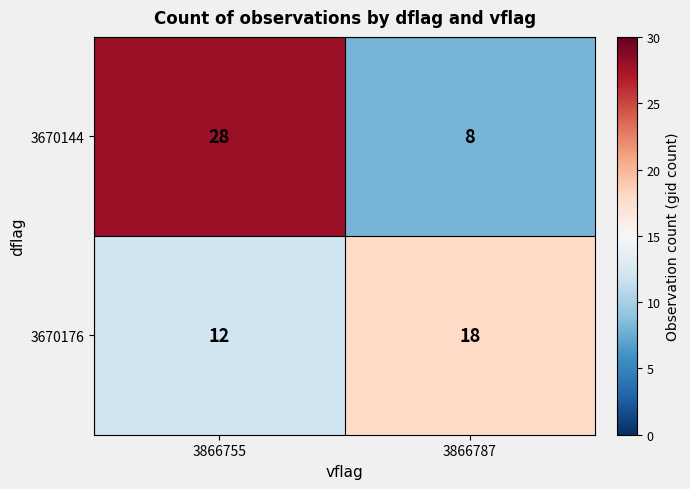

What is the average value of the 3670176 series?

15